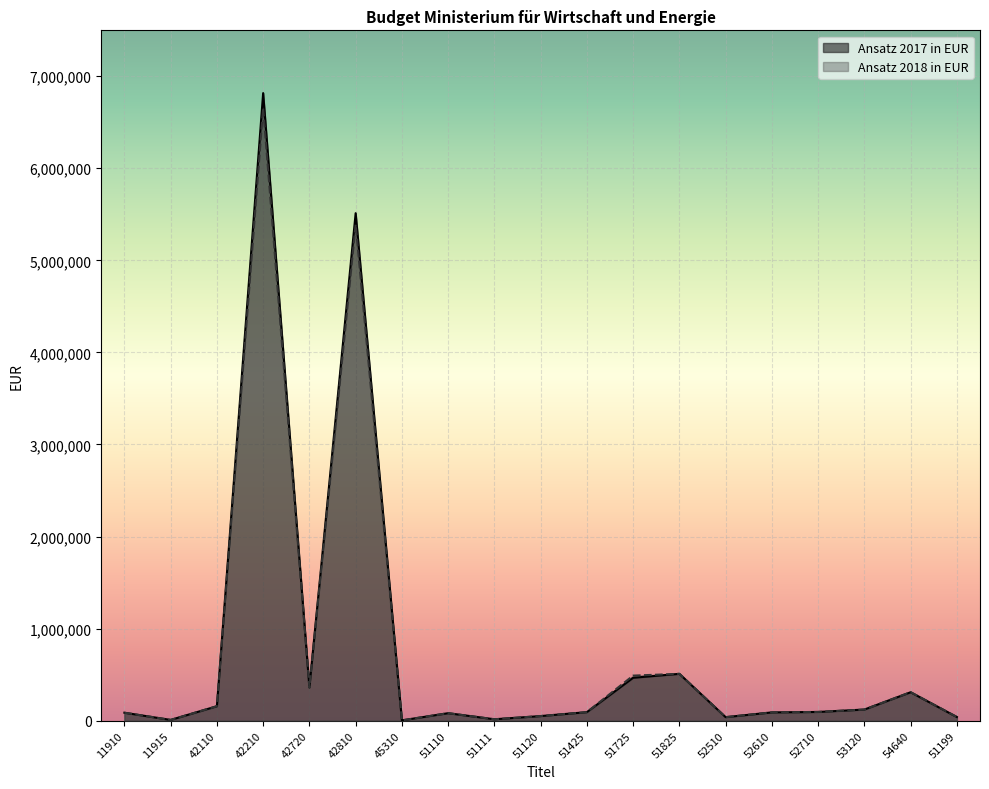

Count the number of categories in the chart.

19